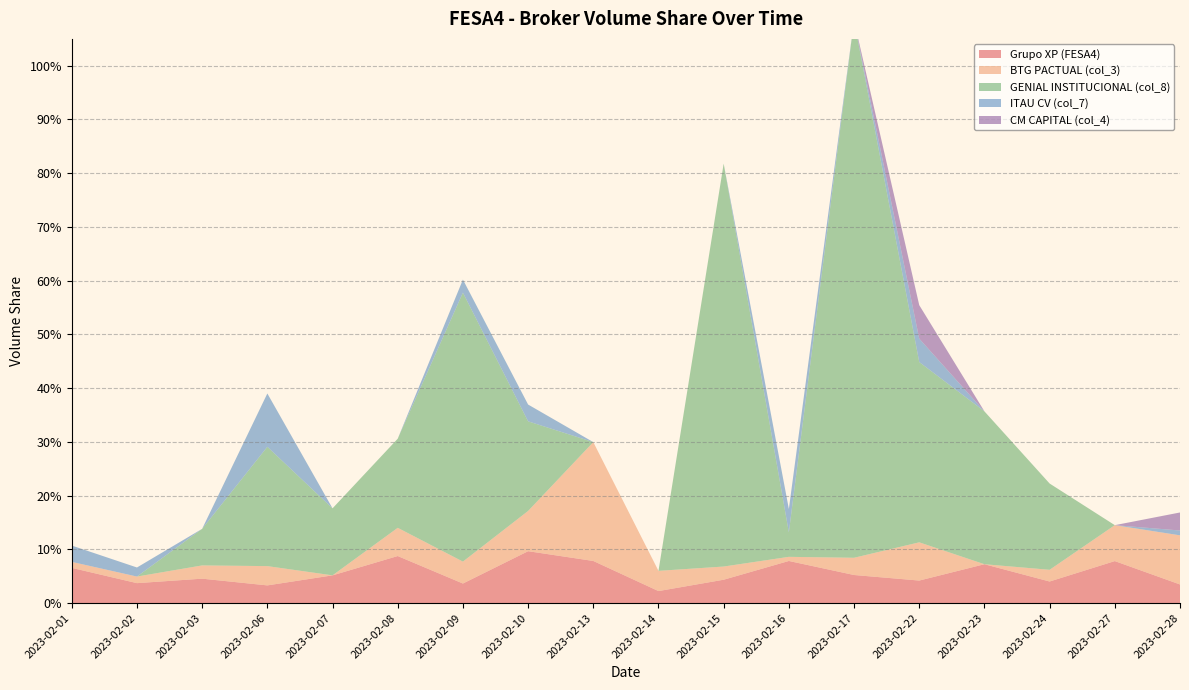

Reading left to right, list all the values displayed in this chart.

Grupo XP (FESA4): 0.1	0.0	0.0	0.0	0.1	0.1	0.0	0.1	0.1	0.0	0.0	0.1	0.1	0.0	0.1	0.0	0.1	0.0
BTG PACTUAL (col_3): 0.0	0.0	0.0	0.0	0.0	0.1	0.0	0.1	0.2	0.0	0.0	0.0	0.0	0.1	0.0	0.0	0.1	0.1
GENIAL INSTITUCIONAL (col_8): 0.0	0.0	0.1	0.2	0.1	0.2	0.5	0.2	0.0	0.0	0.7	0.0	1.0	0.3	0.3	0.2	0.0	0.0
ITAU CV (col_7): 0.0	0.0	0.0	0.1	0.0	0.0	0.0	0.0	0.0	0.0	0.0	0.0	0.0	0.0	0.0	0.0	0.0	0.0
CM CAPITAL (col_4): 0.0	0.0	0.0	0.0	0.0	0.0	0.0	0.0	0.0	0.0	0.0	0.0	0.0	0.1	0.0	0.0	0.0	0.0